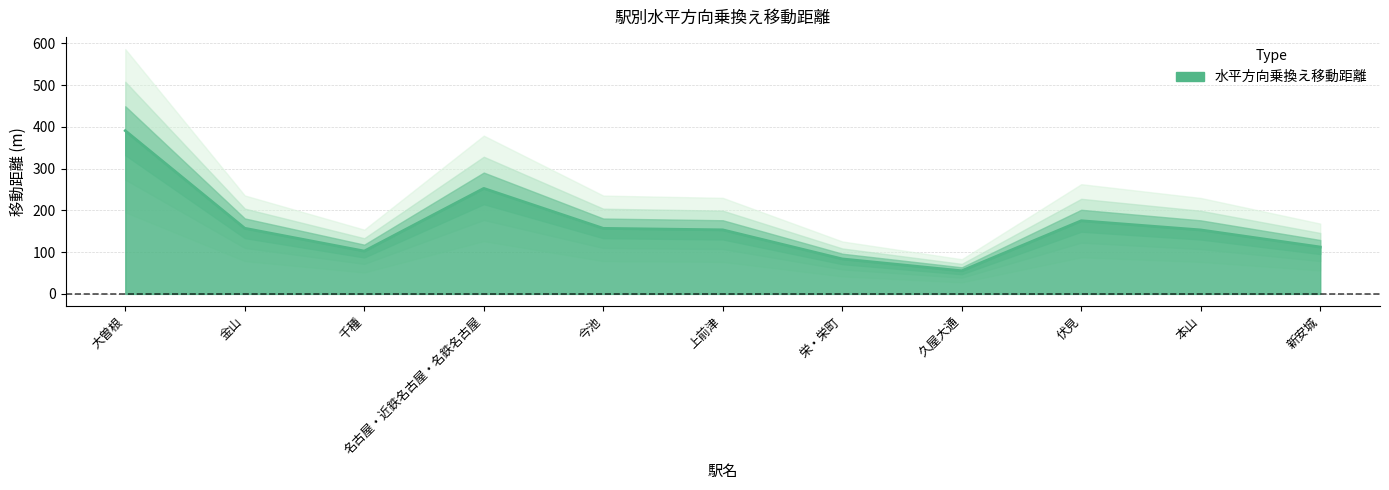

How many lines are shown in the chart?

1